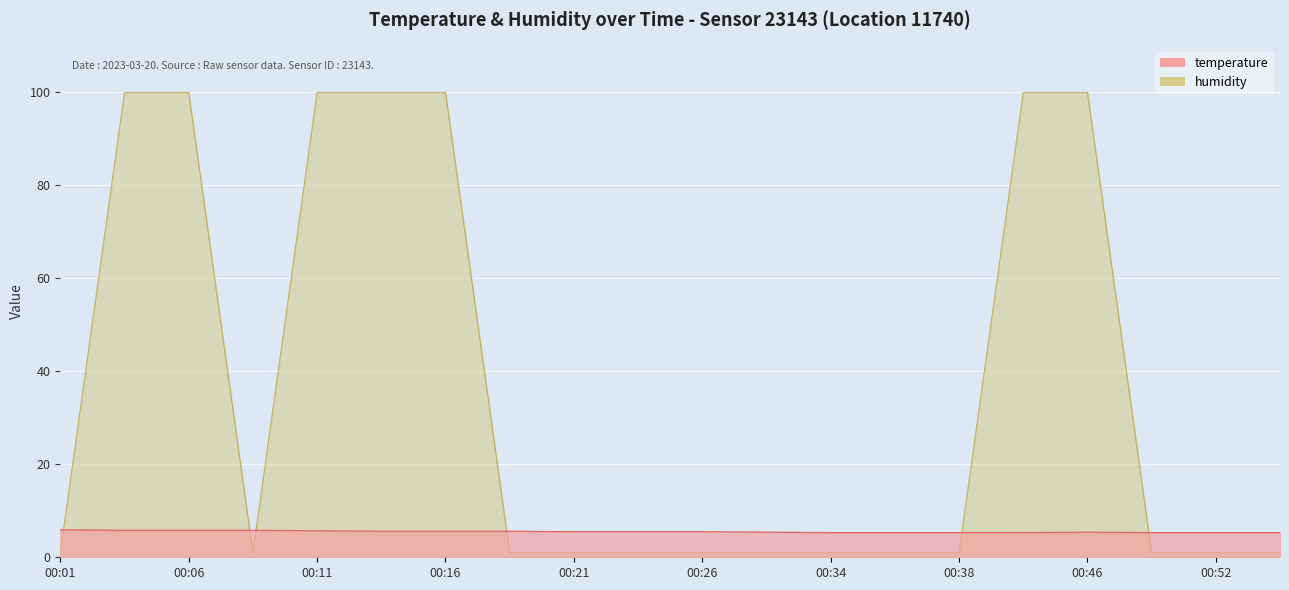

The humidity series shows 1.5 at 00:21. True or false?

False